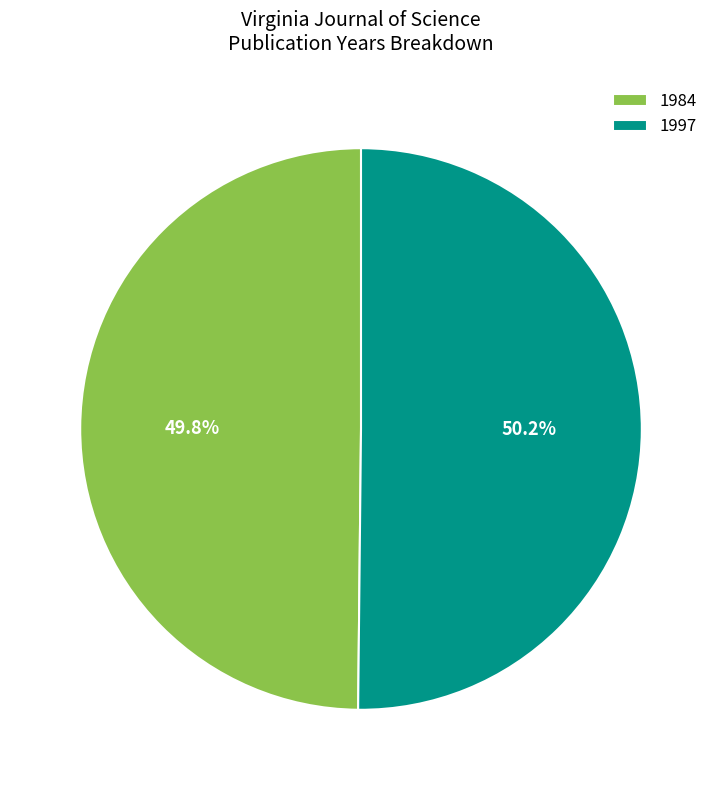

What is the total percentage of 1997 and 1984?

100.0%